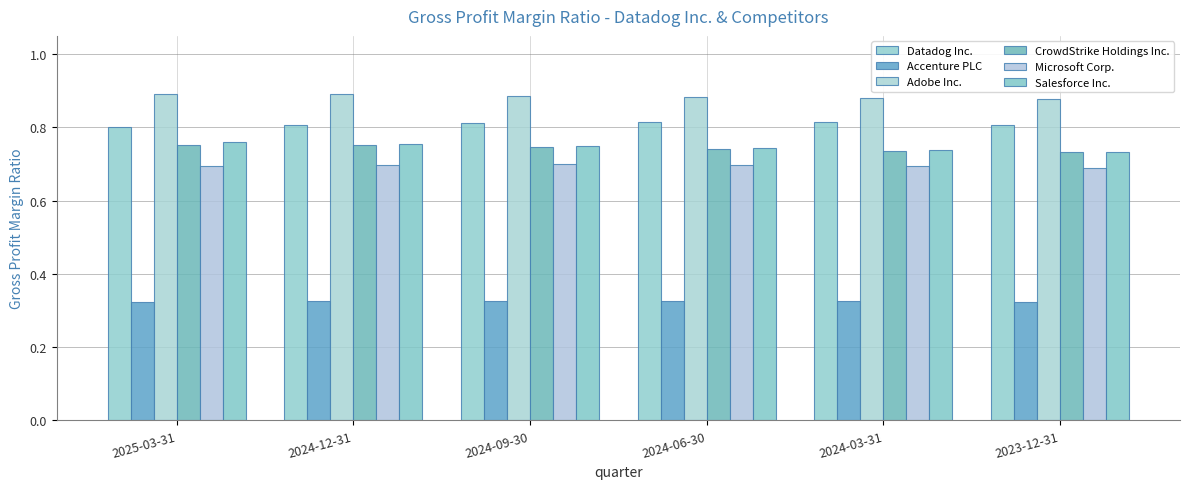

How many categories are shown in the chart?

6